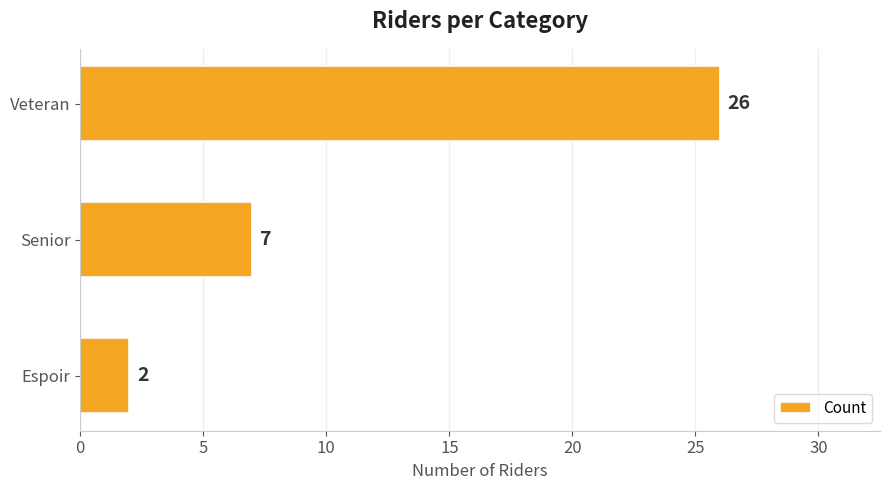

How many distinct data groups are displayed?

1